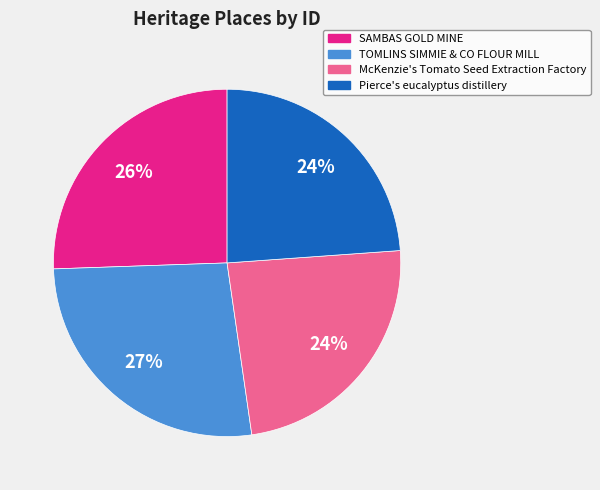

To the nearest percent, what is the average slice percentage?

25%